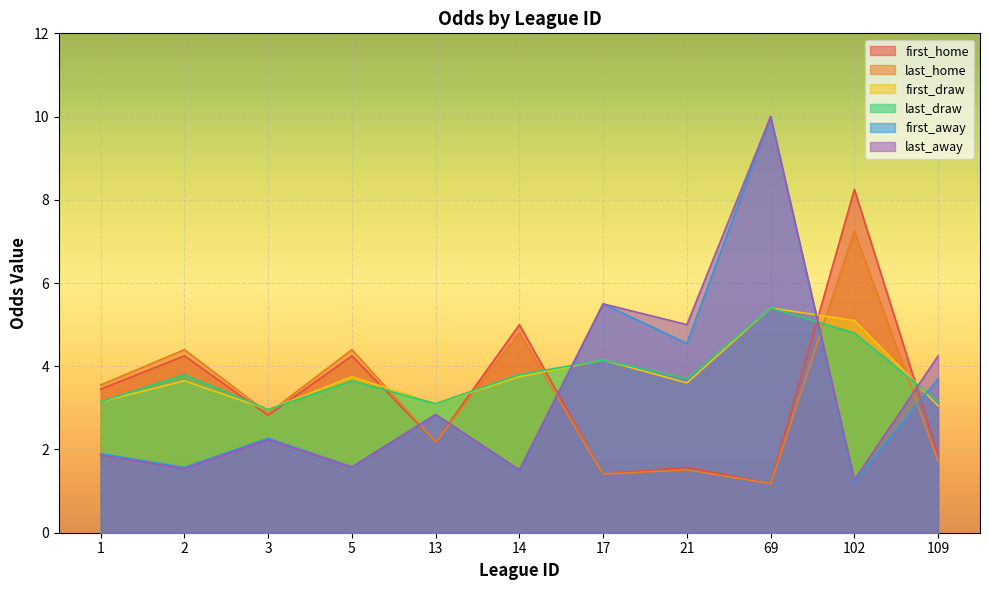

What is the value of the last_draw point at the 2nd from the left?

3.8